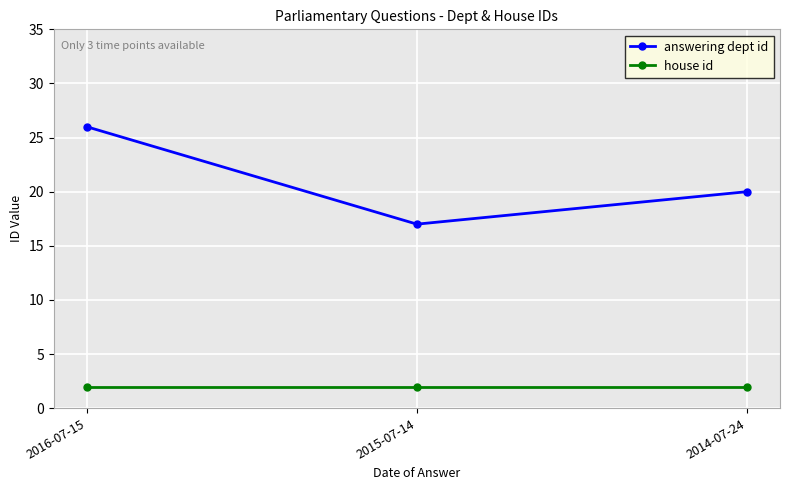

Is it true that answering dept id equals 17 at 2015-07-14?

True